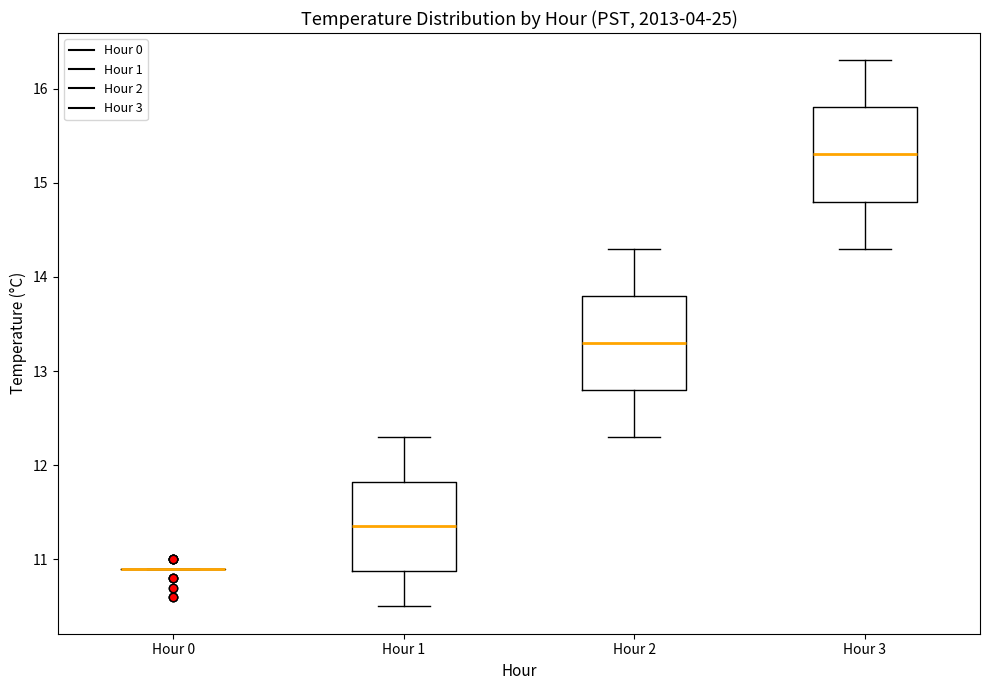

Reading left to right, read every box against the y-axis: the position of its median line, the range the box covers, and the ends of its whiskers. The values are not printed on the chart, so give them approximately, as read against the axis.

Hour 0: box collapsed to a line at 10.9, whiskers 10.9 to 10.9
Hour 1: median 11.4, box 10.9 to 11.8, whiskers 10.5 to 12.3
Hour 2: median 13.3, box 12.8 to 13.8, whiskers 12.3 to 14.3
Hour 3: median 15.3, box 14.8 to 15.8, whiskers 14.3 to 16.3